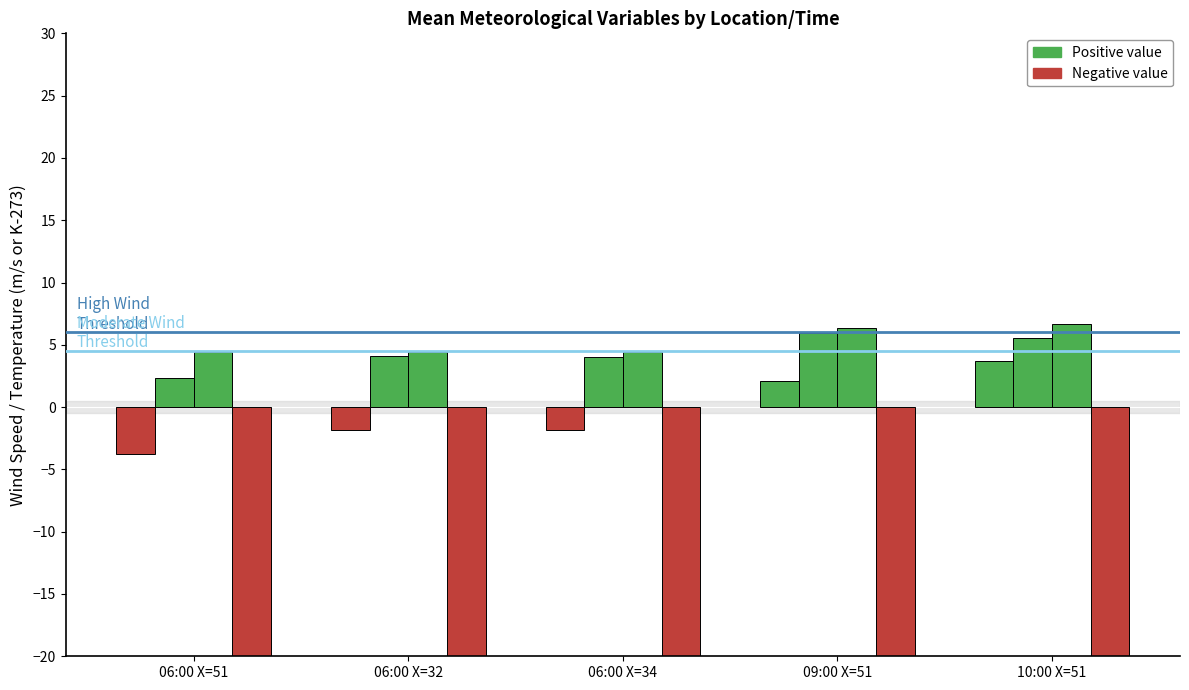

How many values in the T2 (°C) series exceed -256?

2